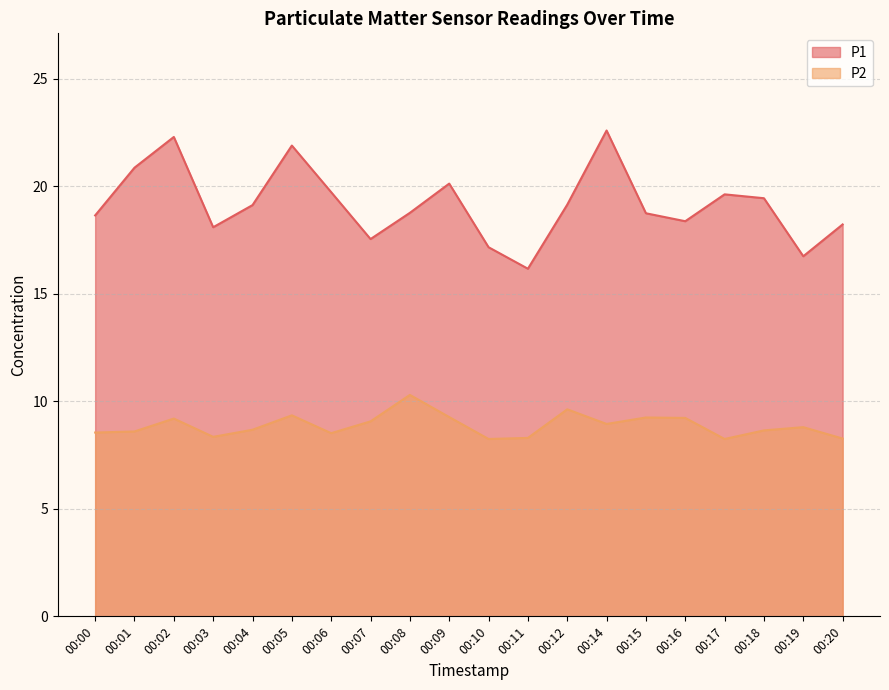

The value of P2 at 00:04 is 2.0. True or false?

False